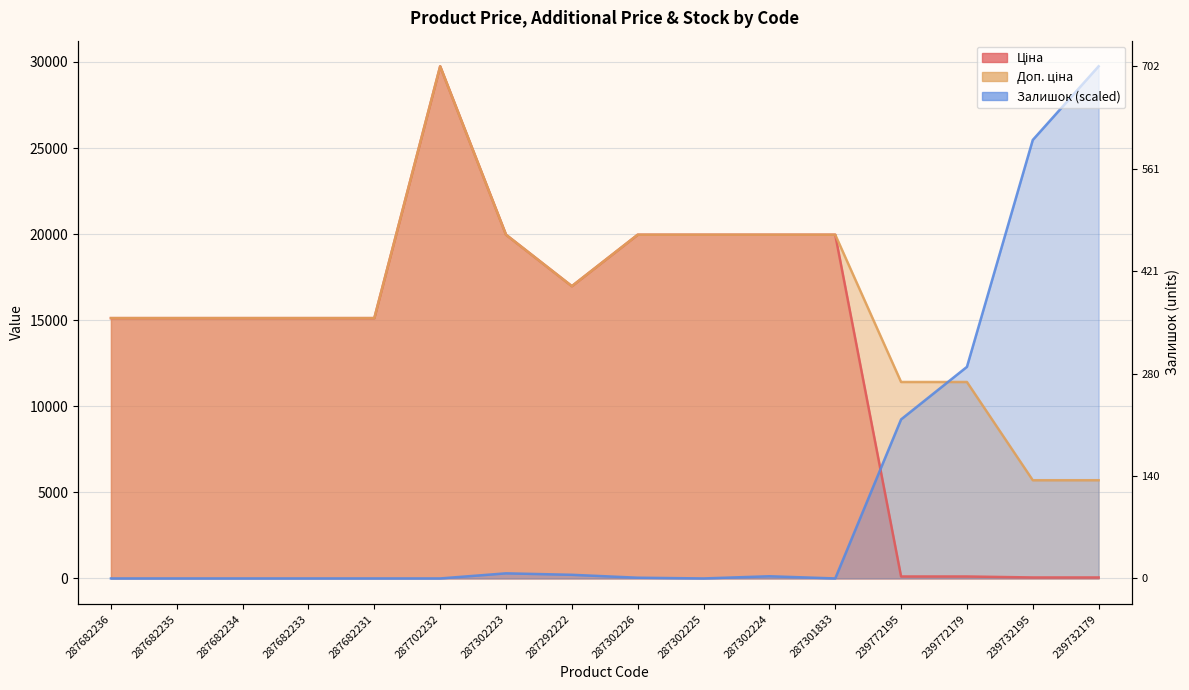

What is the sum of all Доп. ціна values?

256374.4